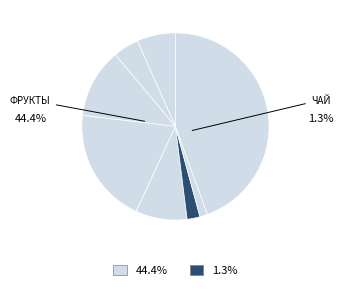

Is there any slice that represents more than half of the pie?

No